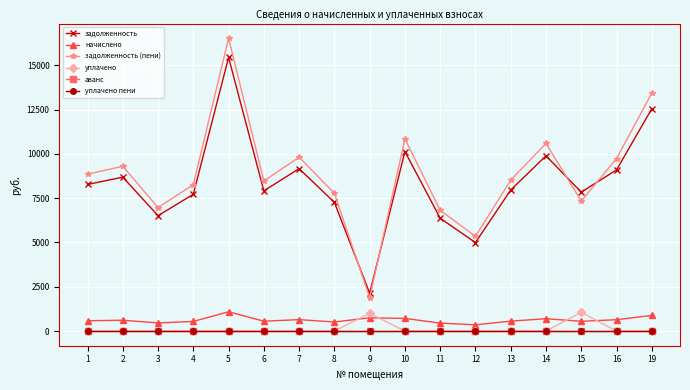

True or false: задолженность (пени) and аванс cross at least once.

False